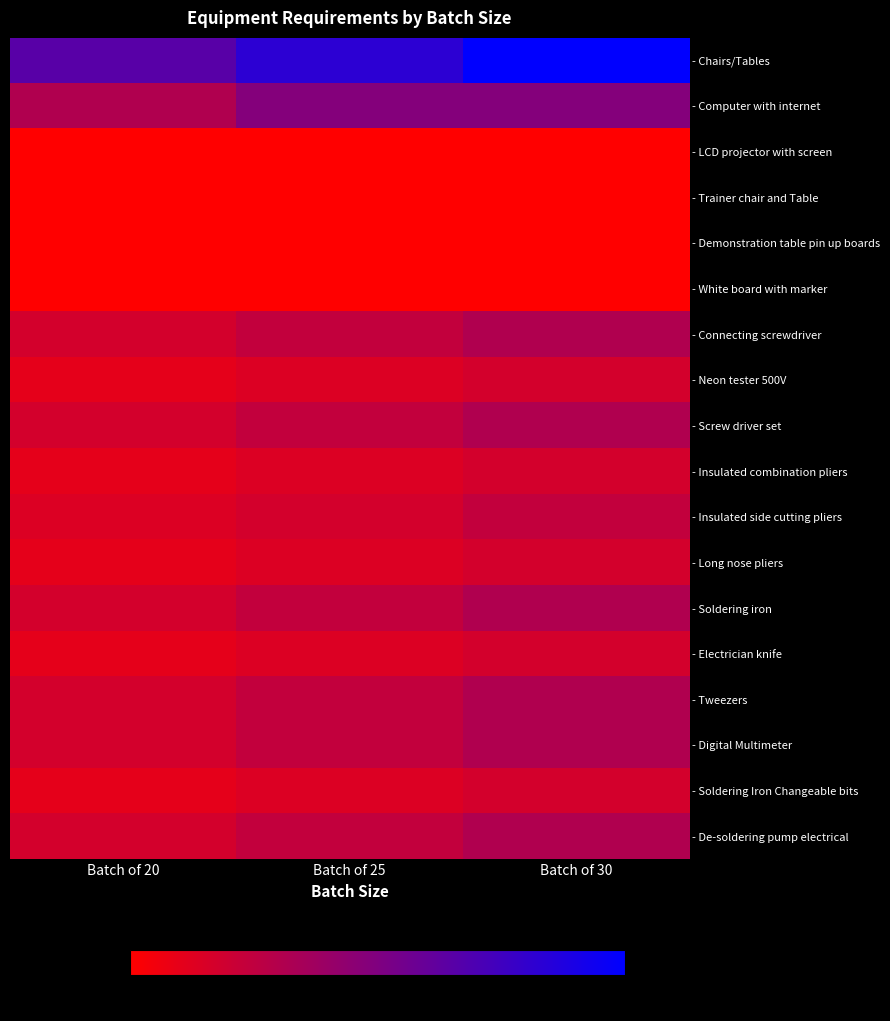

At which category is the sum across all series the highest?

Batch of 30